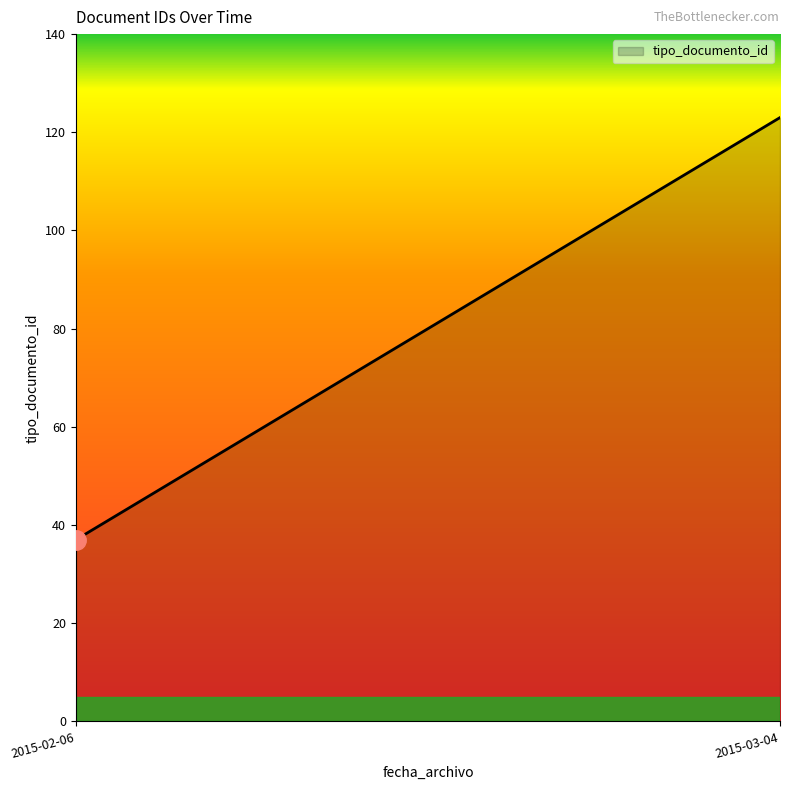

What is the label of the 5th point from the right?

2015-02-06